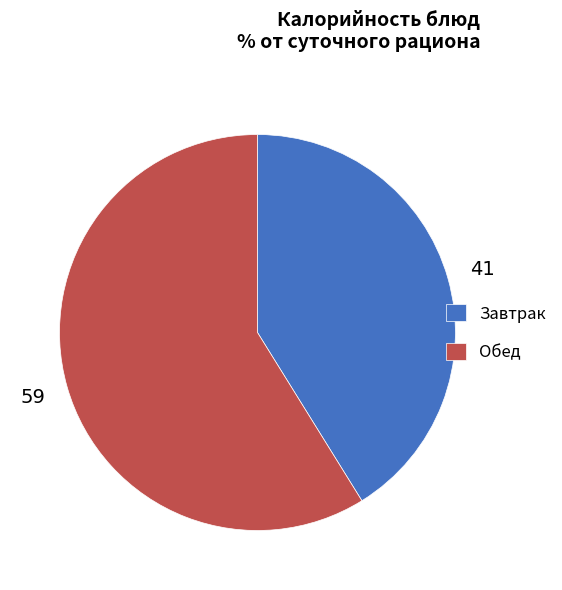

Combined, do Обед and Завтрак account for over 50%?

Yes